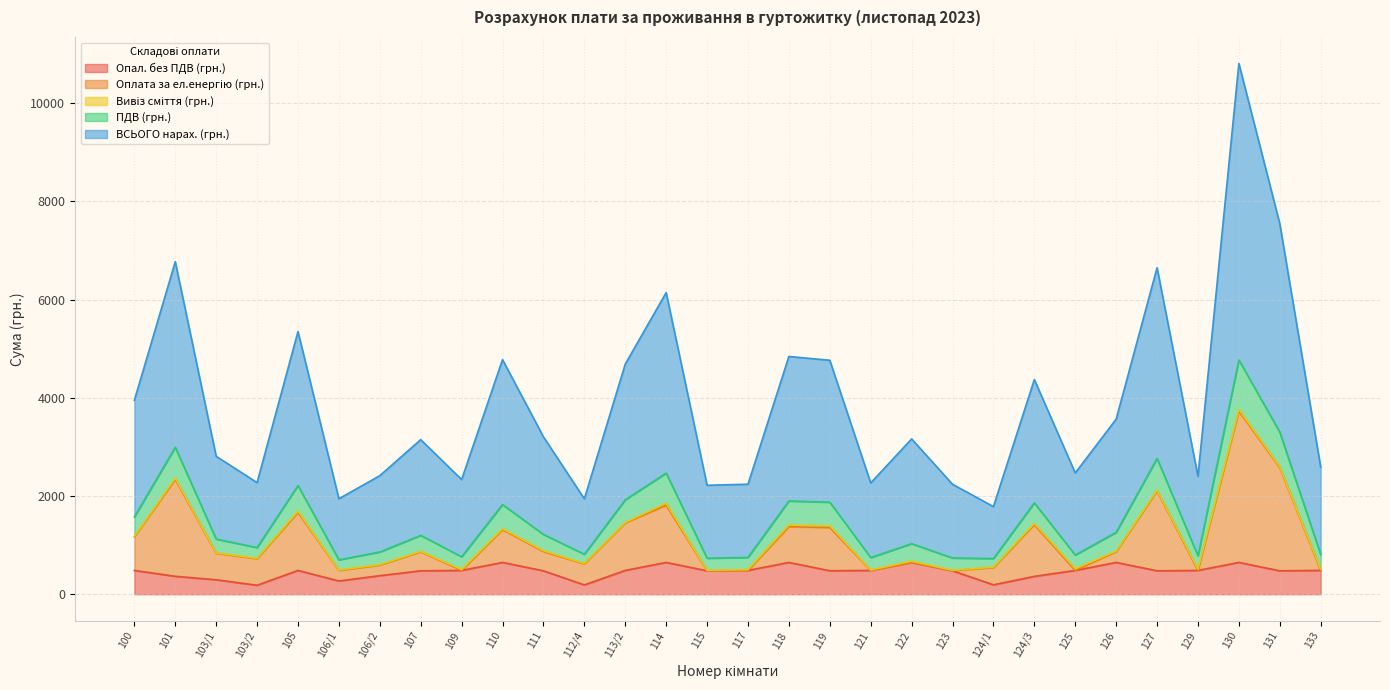

At which category is the sum across all series the highest?

130